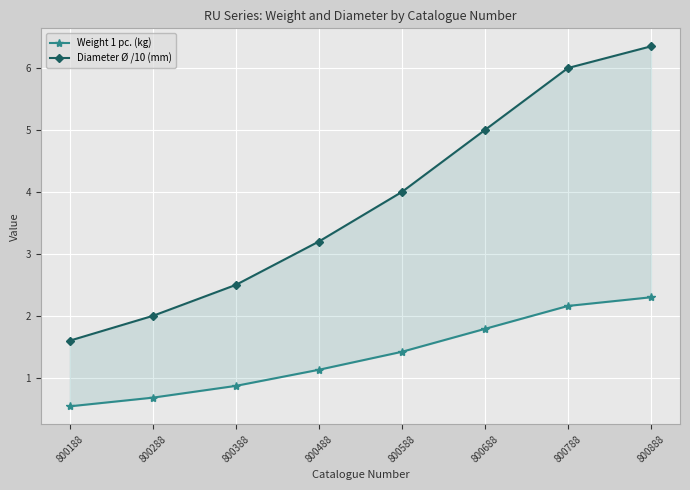

Rank the series at 800388 from lowest to highest value.

Weight 1 pc. (kg), Diameter Ø /10 (mm)